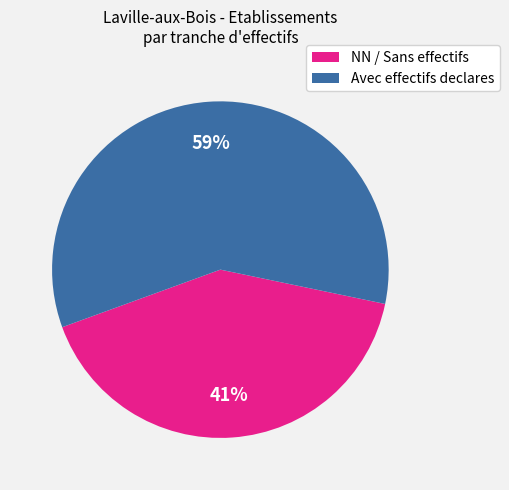

Is there a majority slice in this chart?

Yes